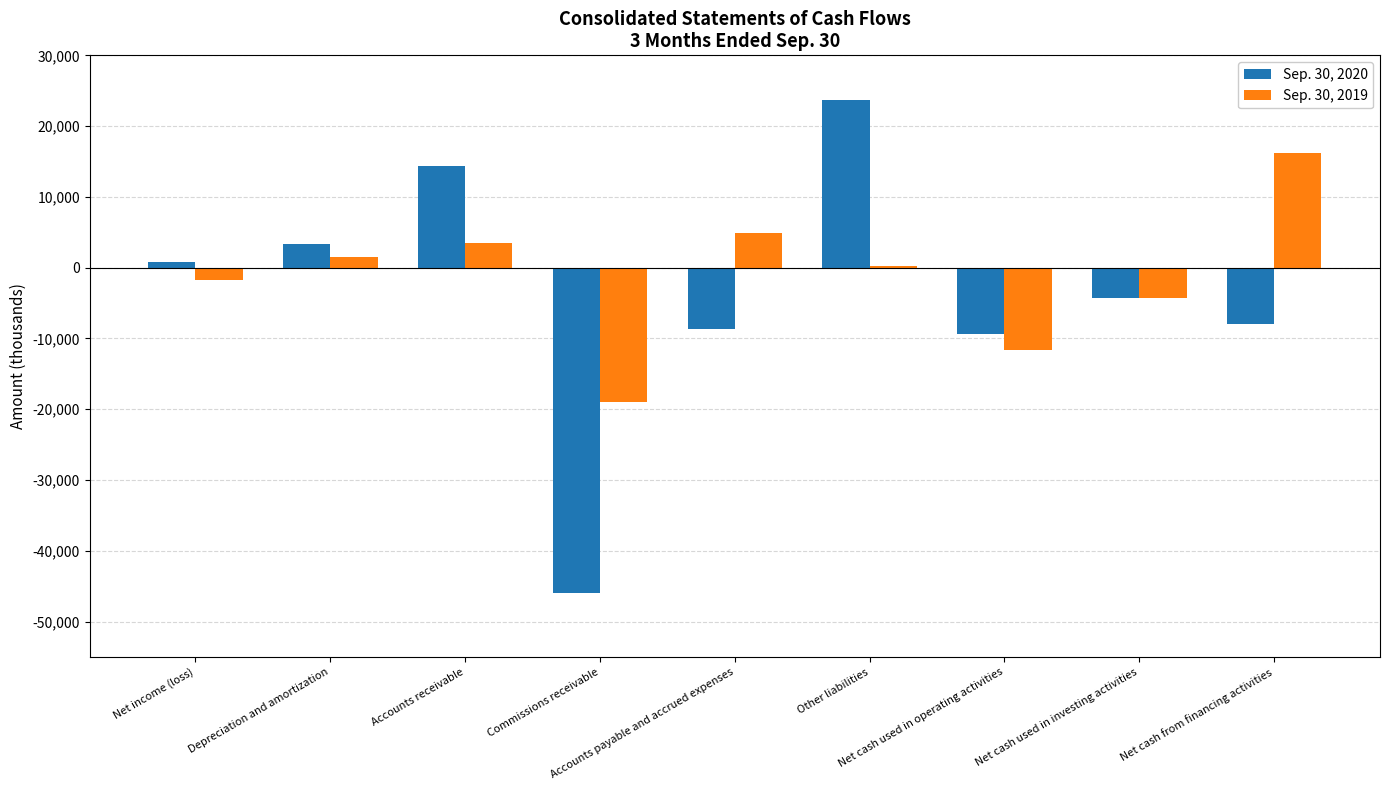

What is the maximum value shown in the chart?

23691